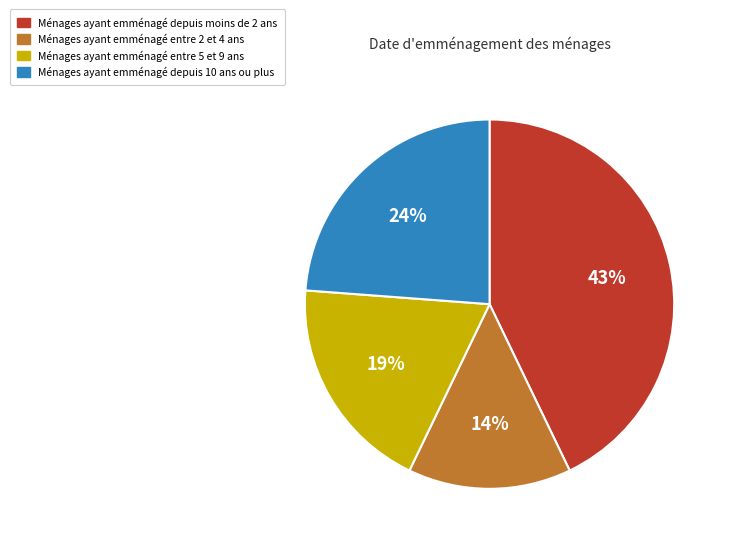

To the nearest percent, what is the difference between the largest and smallest slice percentages?

29%